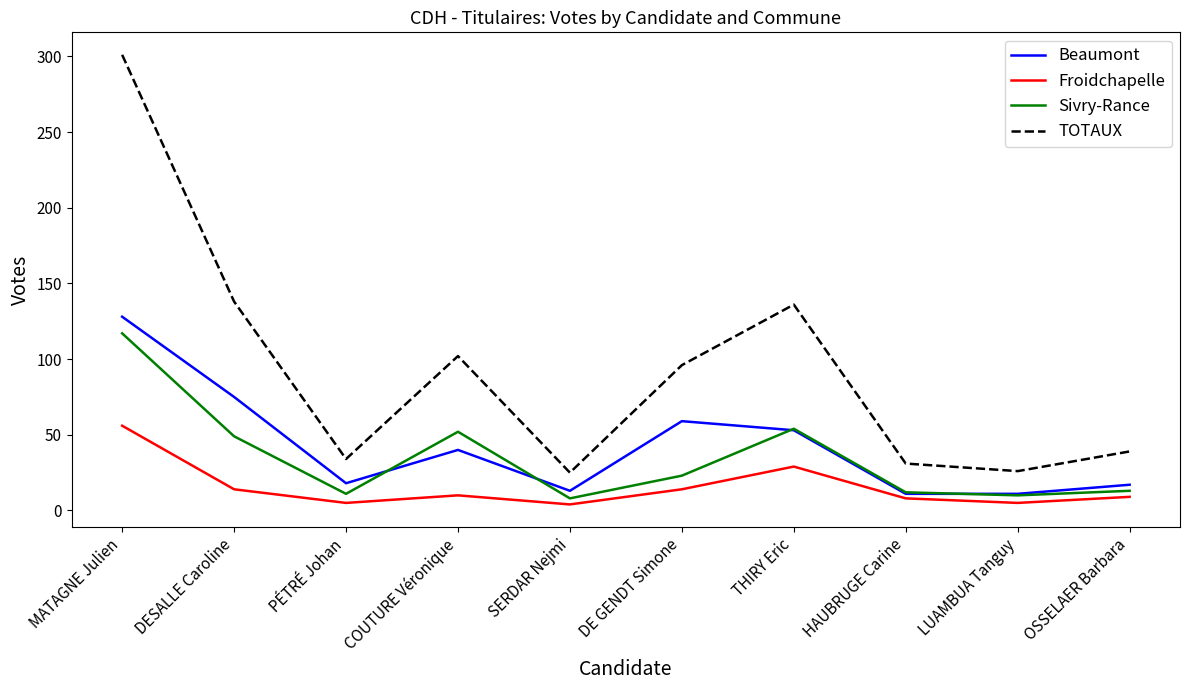

Which category has the highest value in the Sivry-Rance series?

MATAGNE Julien